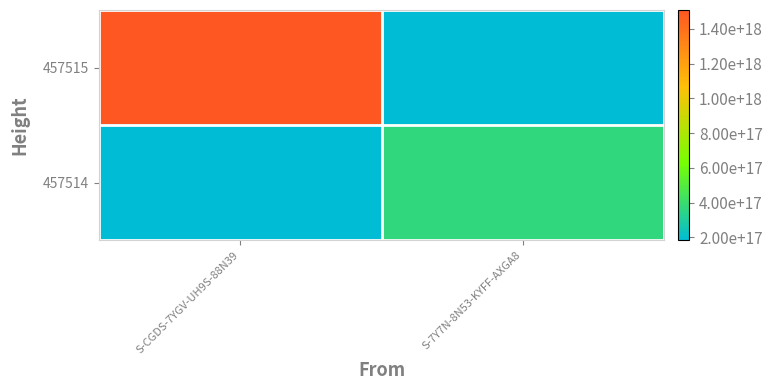

How many categories are shown in the chart?

2